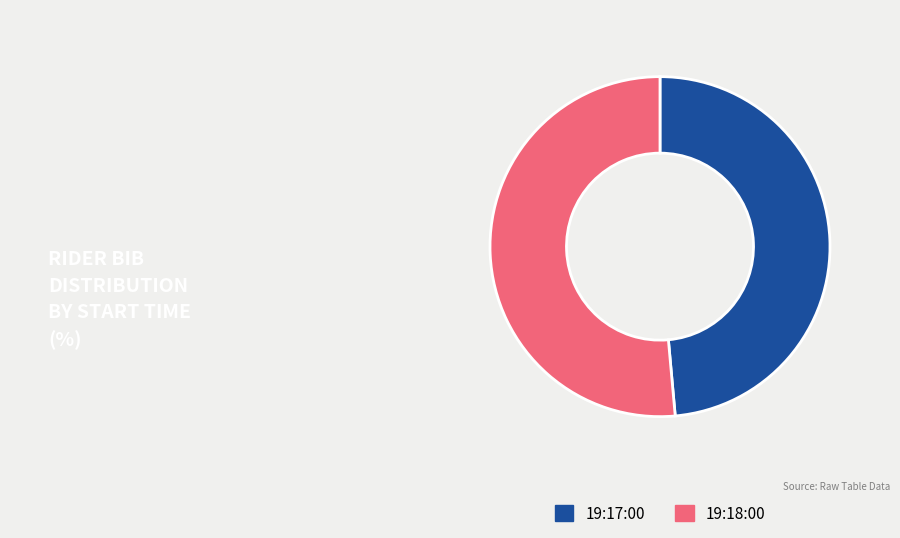

Is it true that 19:18:00 is 51% of the pie?

True